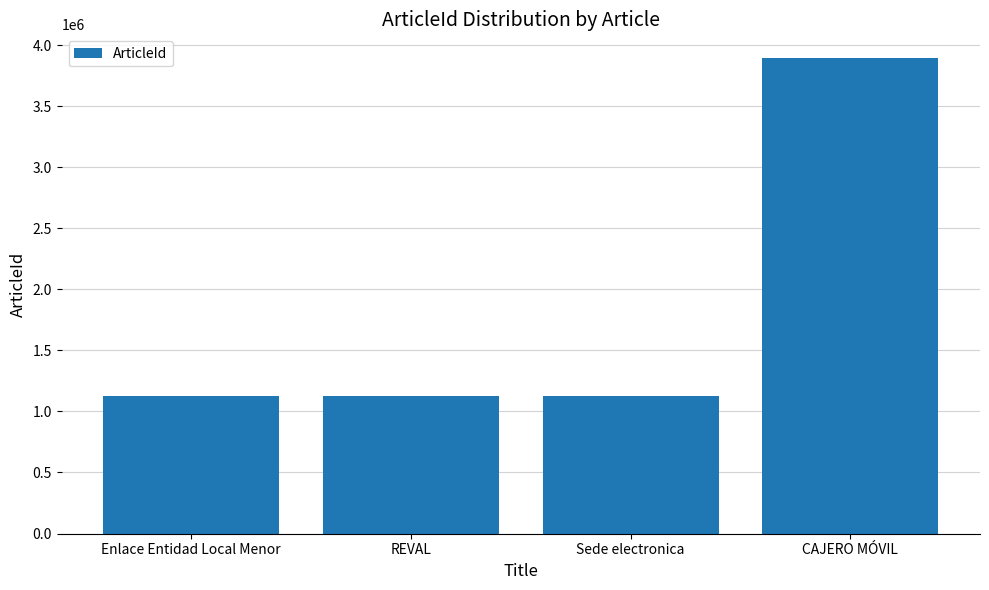

The chart shows a value of 3893064 at CAJERO MÓVIL. True or false?

True